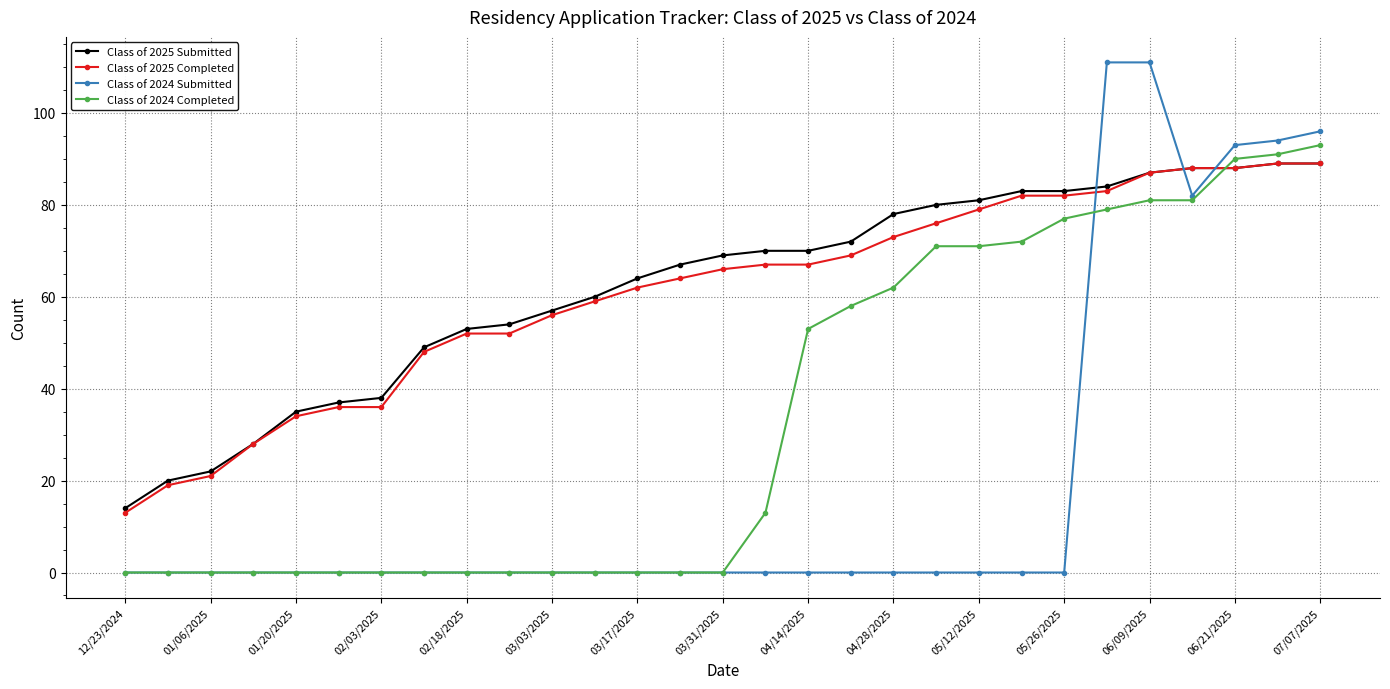

What is the maximum value shown in the chart?

111